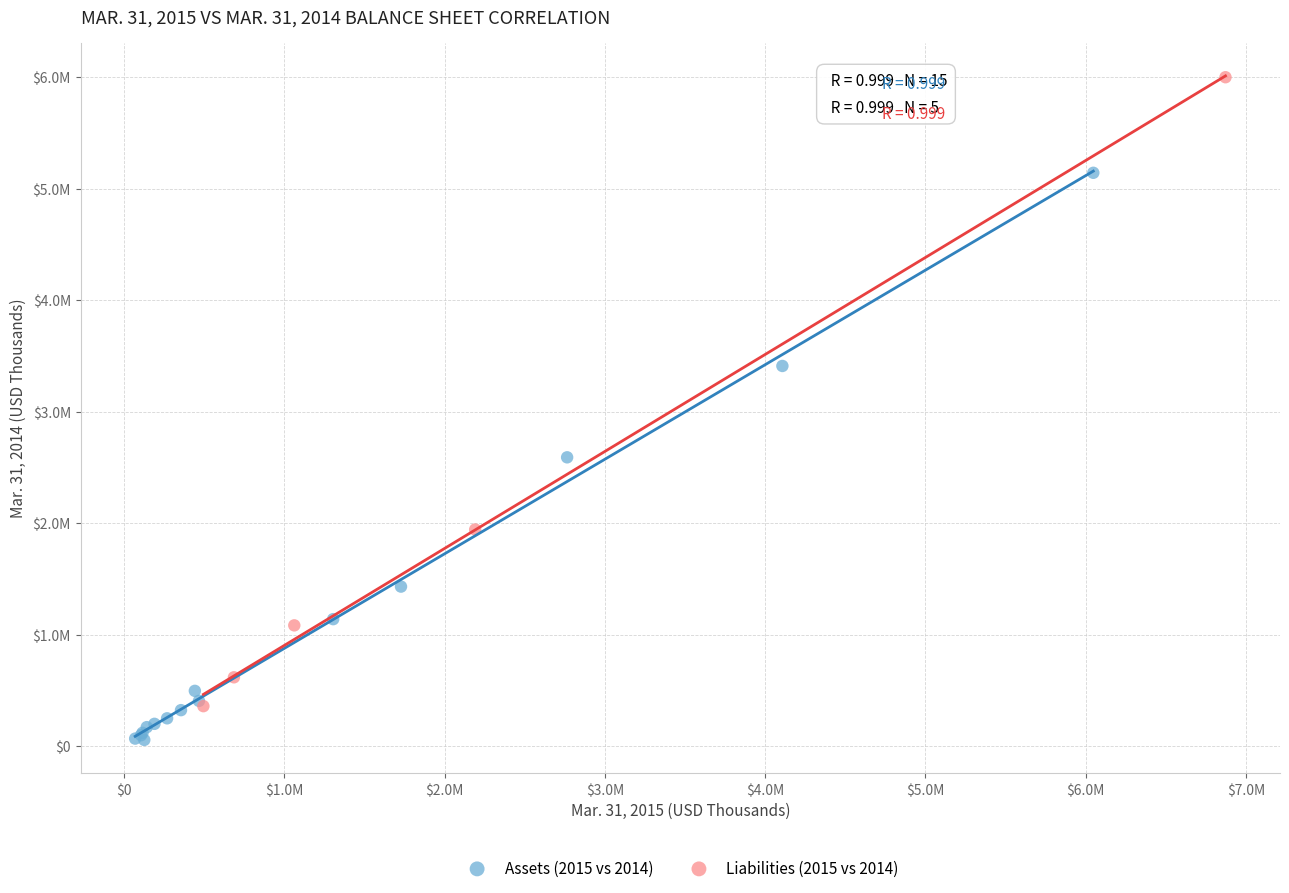

Which series contains the lowest Y value?

Assets (2015 vs 2014)